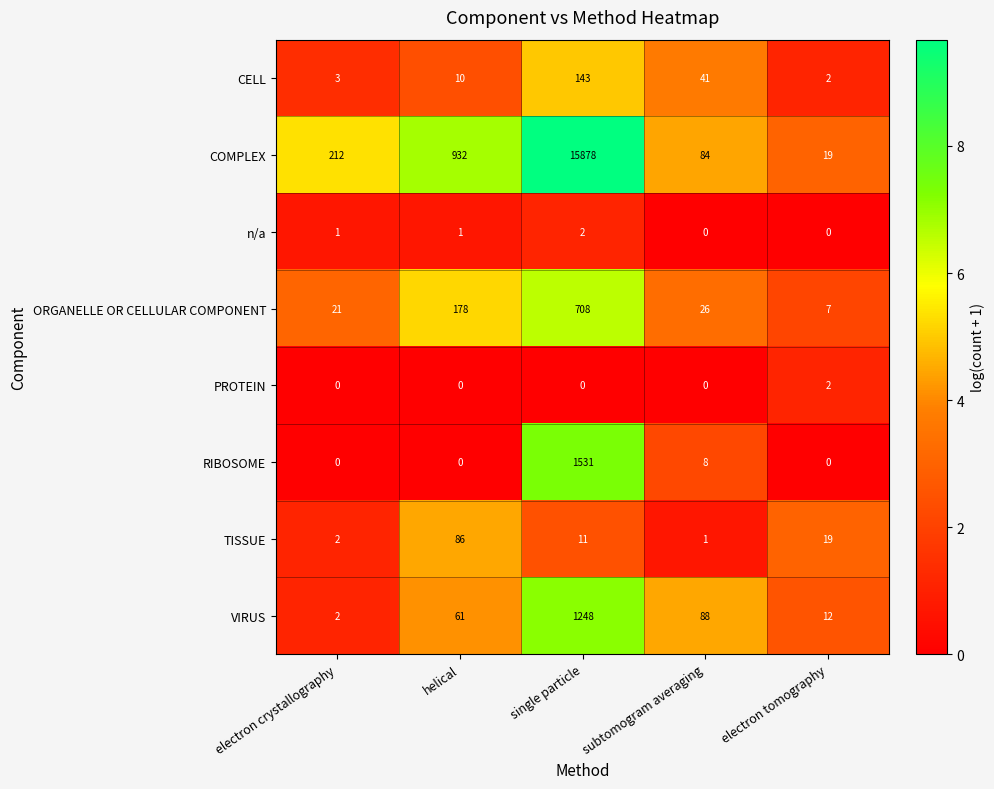

Is it true that COMPLEX equals 32 at electron tomography?

False